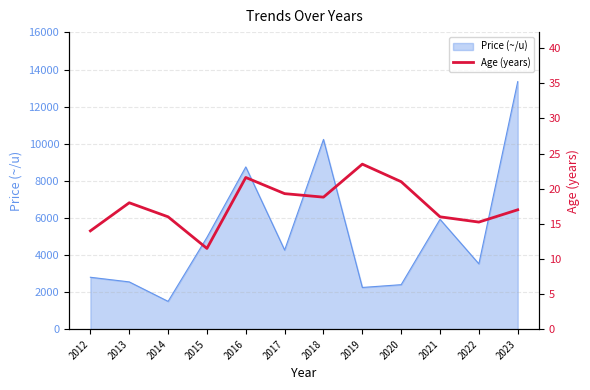

Reading left to right, extract all data points from this chart.

2012=14.0	2013=18.0	2014=16.0	2015=11.5	2016=21.6	2017=19.3	2018=18.8	2019=23.5	2020=21.0	2021=16.0	2022=15.2	2023=17.0